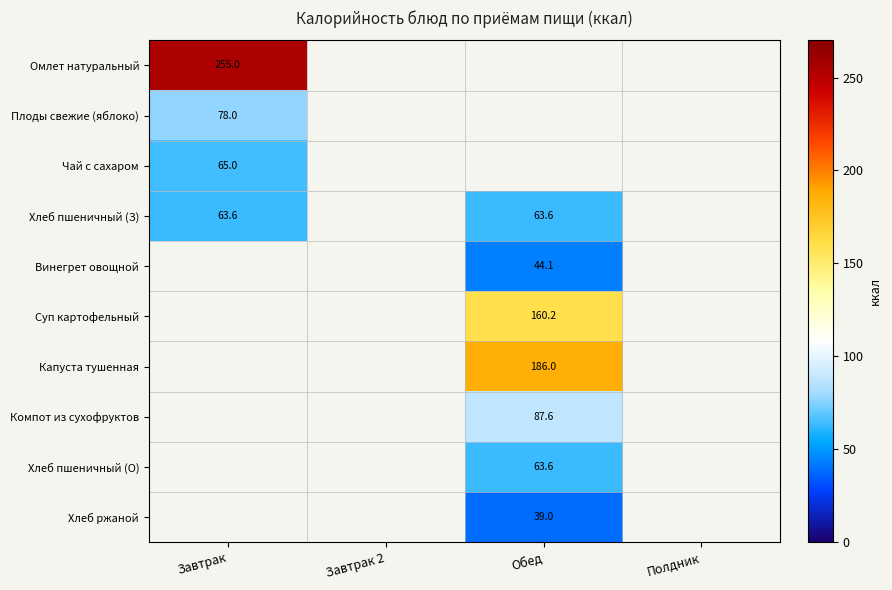

The Хлеб ржаной series shows 39.0 at Обед. True or false?

True